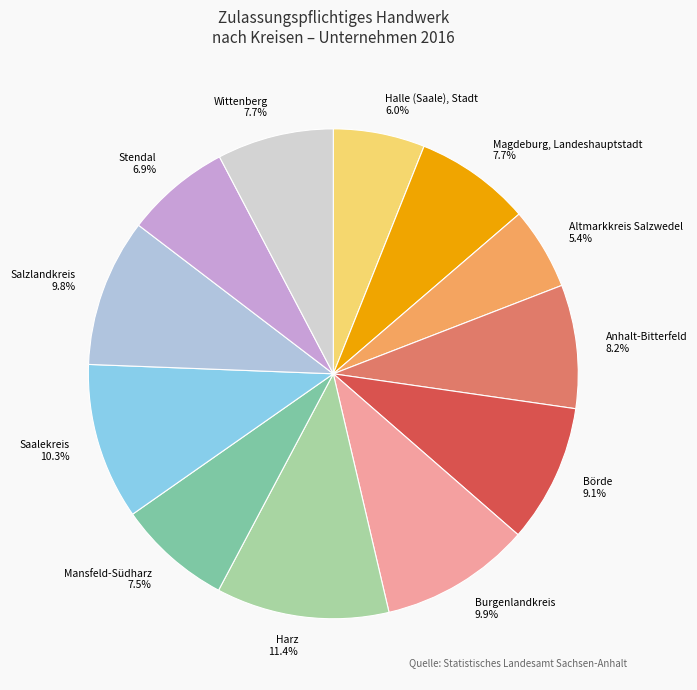

Does Harz represent more than half of the total?

No